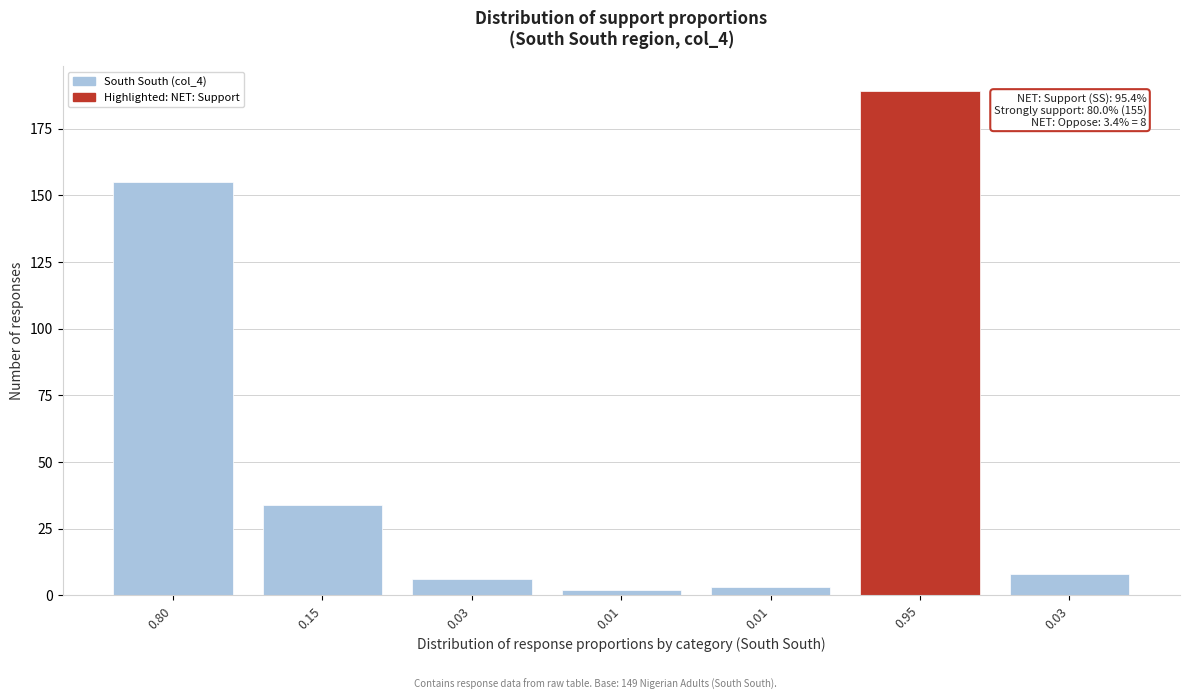

Does the chart contain any negative values?

No